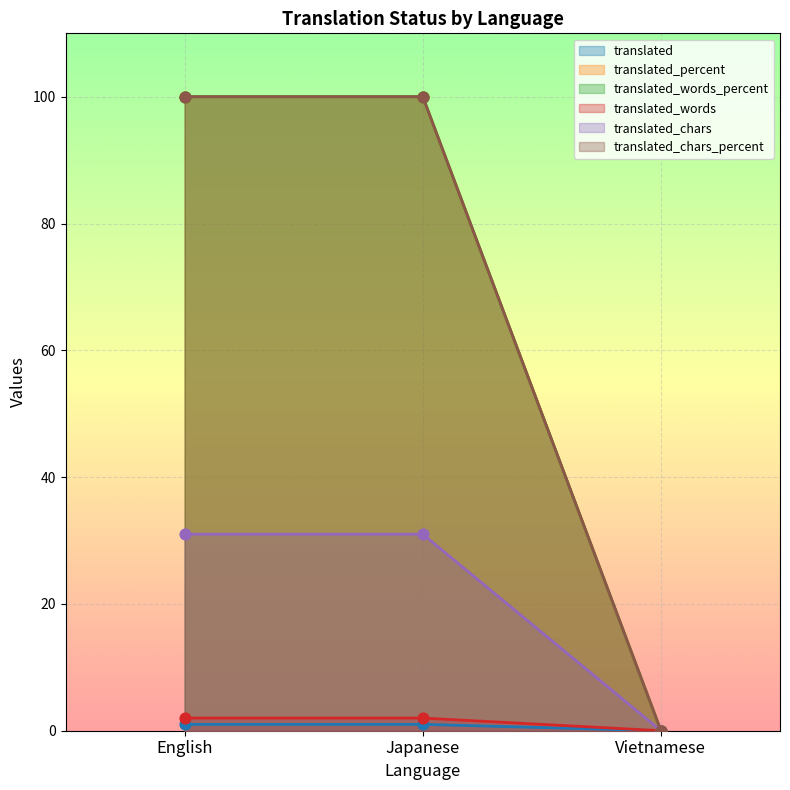

At how many categories does at least one series exceed 37?

2